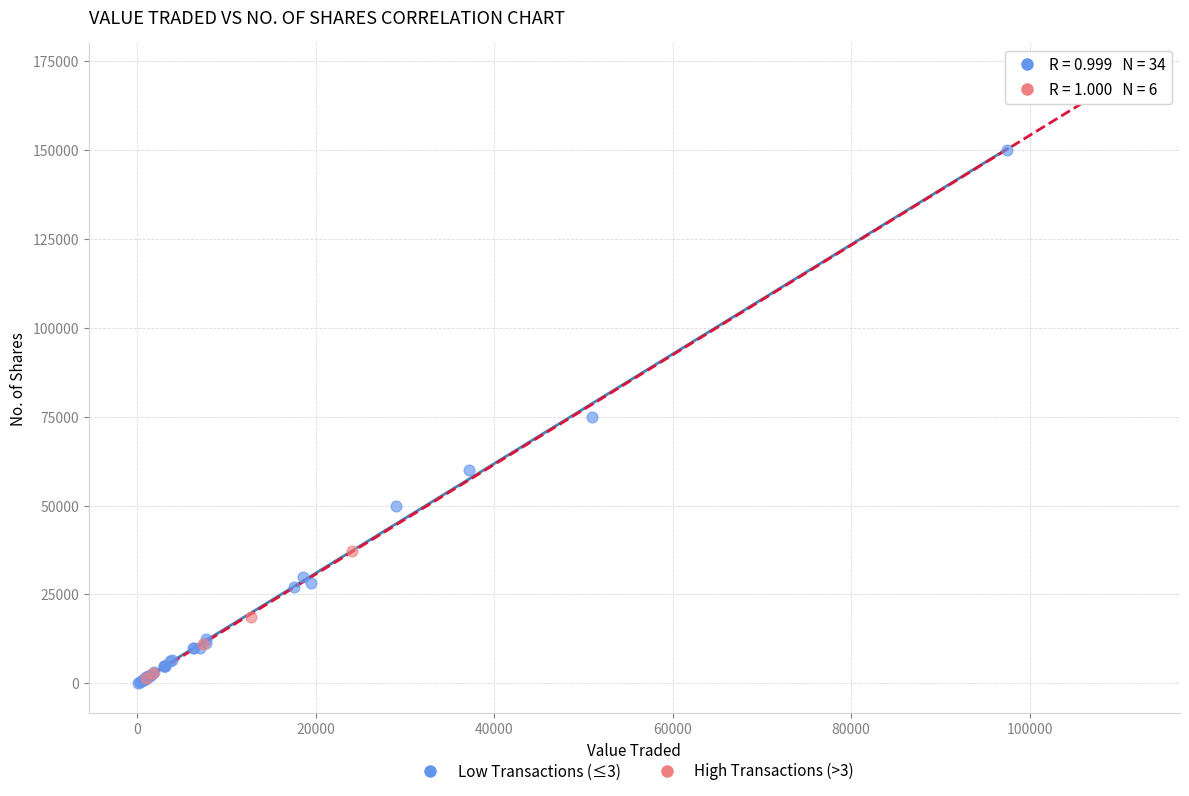

Which series contains the highest Y value?

High Transactions (>3)